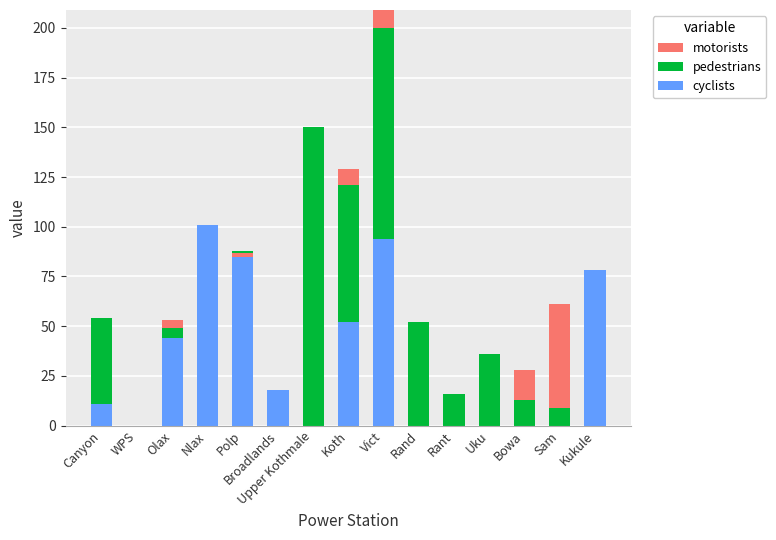

At how many categories does at least one series exceed -25?

15